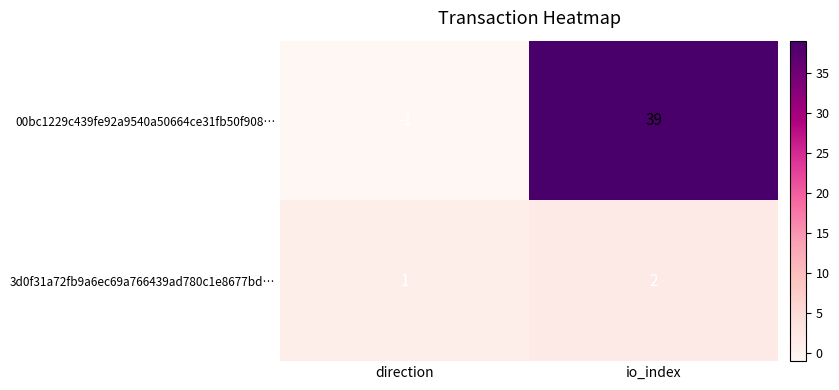

Read the 00bc1229c439fe92a9540a50664ce31fb50f908… value at io_index.

39